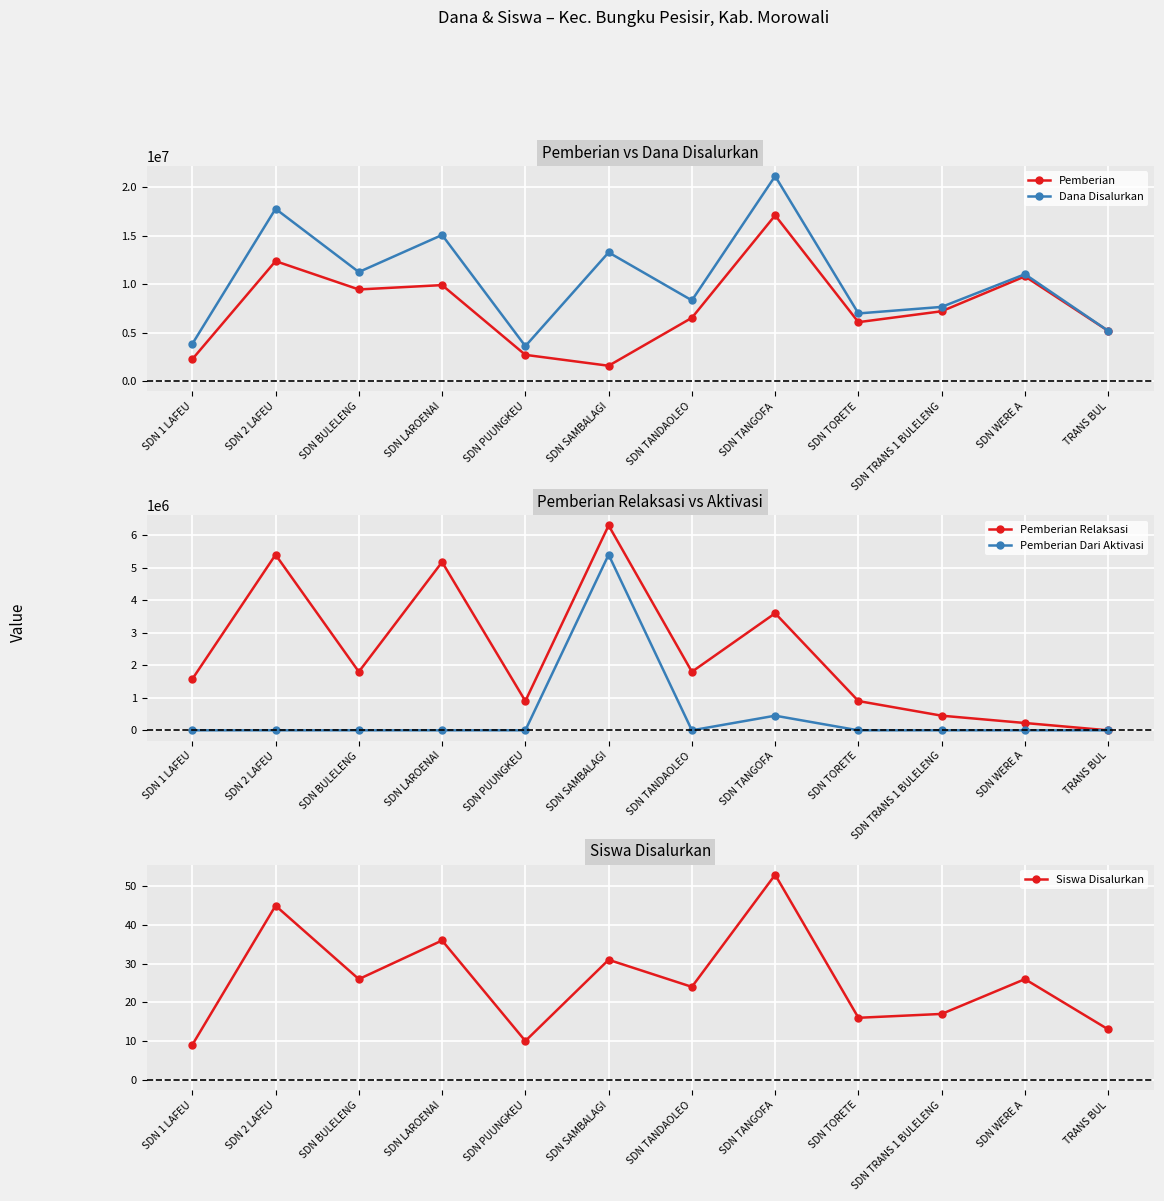

What is the difference between the highest and lowest values at SDN SAMBALAGI?

13274969